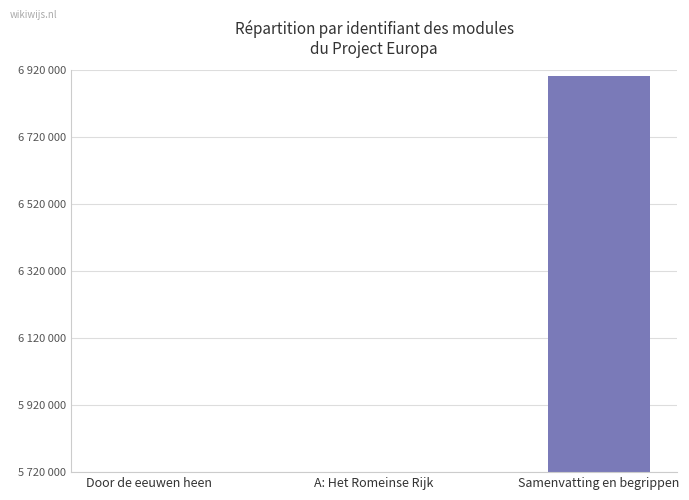

Rank the categories by value from lowest to highest.

Door de eeuwen heen, A: Het Romeinse Rijk, Samenvatting en begrippen